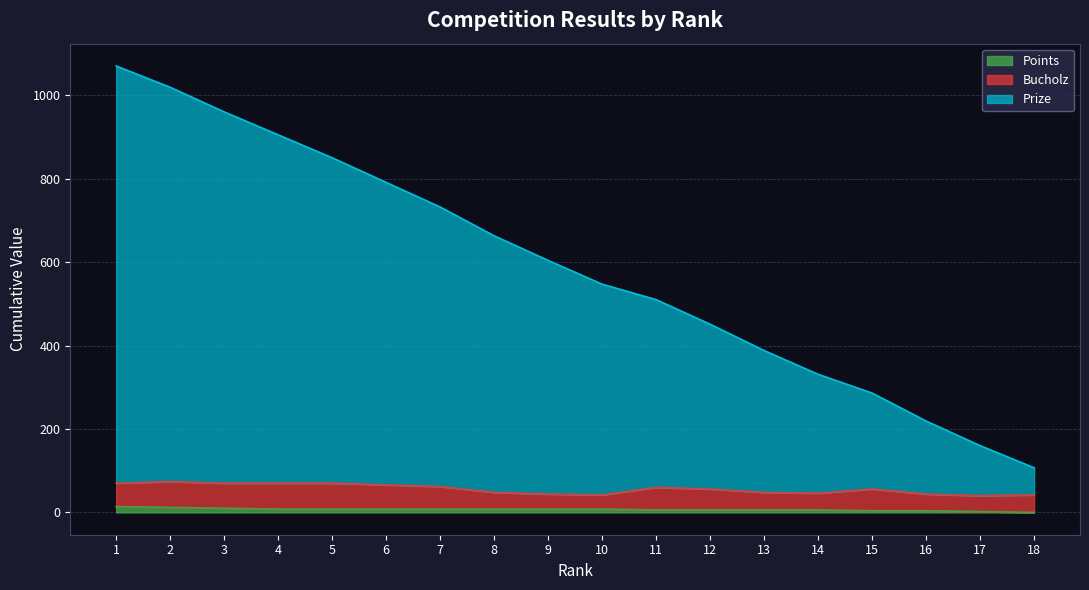

Does the chart have visible grid lines?

Yes